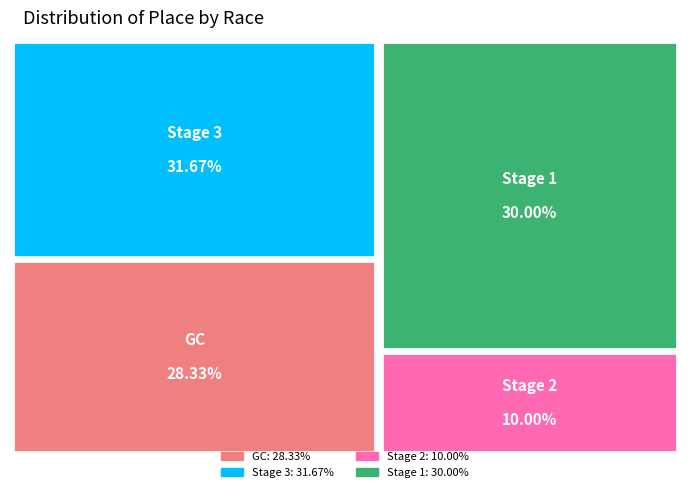

How many slices are in this pie chart?

4